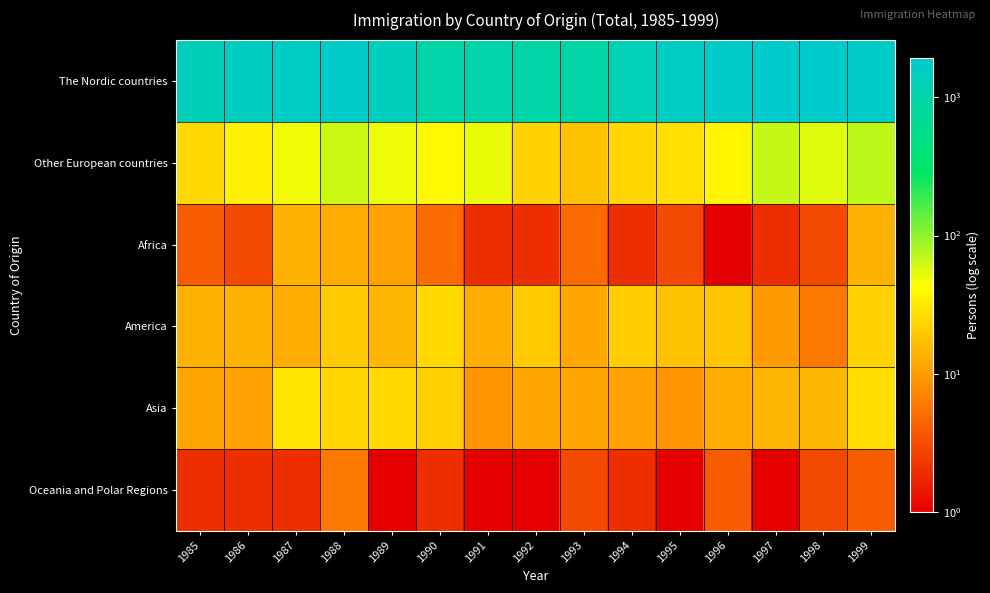

Reading right to left, transcribe all the data shown in this chart.

The Nordic countries: 1999=1761	1998=1904	1997=1876	1996=1846	1995=1629	1994=1281	1993=928	1992=954	1991=1019	1990=994	1989=1474	1988=1812	1987=1676	1986=1538	1985=1300
Other European countries: 1999=71	1998=55	1997=67	1996=38	1995=28	1994=24	1993=18	1992=23	1991=51	1990=40	1989=50	1988=64	1987=48	1986=35	1985=25
Africa: 1999=14	1998=3	1997=2	1996=1	1995=3	1994=2	1993=5	1992=2	1991=2	1990=5	1989=11	1988=13	1987=14	1986=3	1985=4
America: 1999=23	1998=6	1997=10	1996=19	1995=18	1994=21	1993=12	1992=20	1991=13	1990=25	1989=15	1988=20	1987=13	1986=14	1985=14
Asia: 1999=27	1998=15	1997=15	1996=13	1995=9	1994=11	1993=12	1992=12	1991=9	1990=22	1989=25	1988=24	1987=30	1986=11	1985=12
Oceania and Polar Regions: 1999=4	1998=3	1997=1	1996=4	1995=1	1994=2	1993=3	1992=1	1991=1	1990=2	1989=1	1988=6	1987=2	1986=2	1985=2